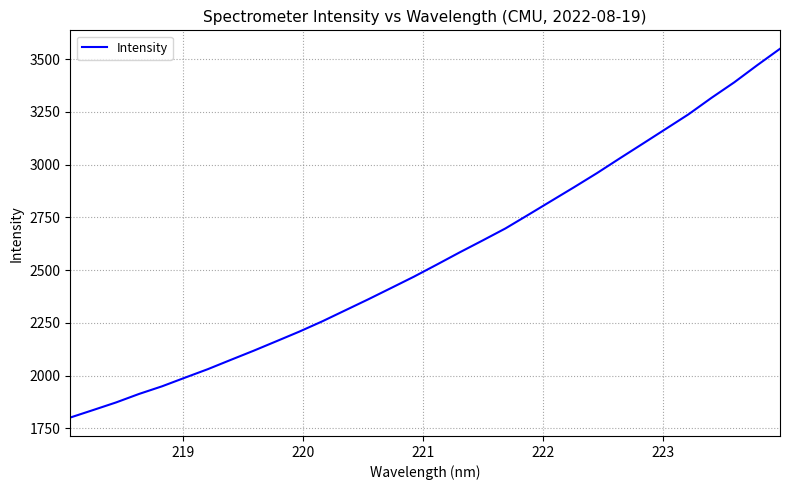

What is the minimum value shown in the chart?

1800.7